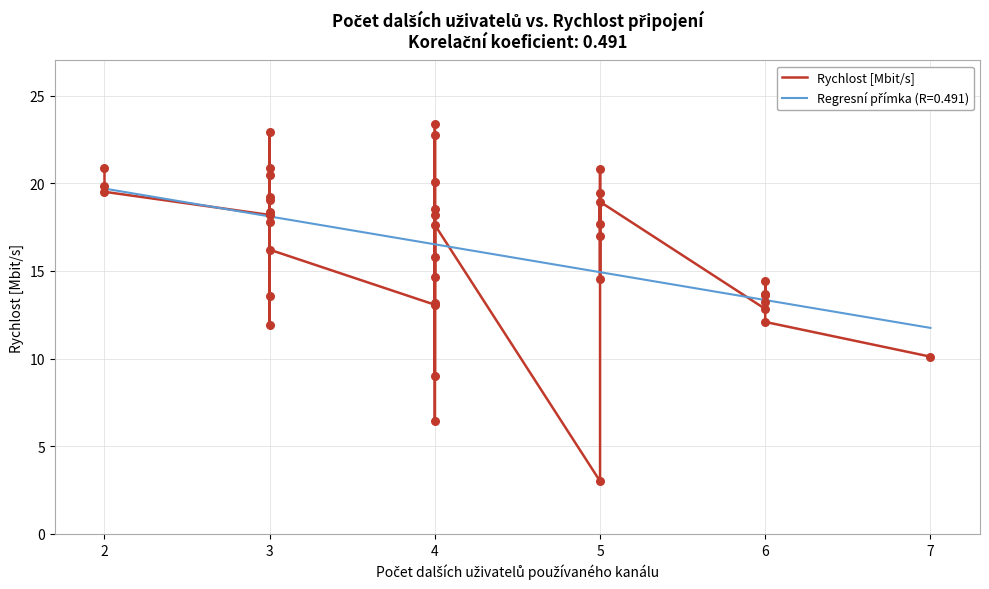

Which has a higher value, 3 or 2?

2